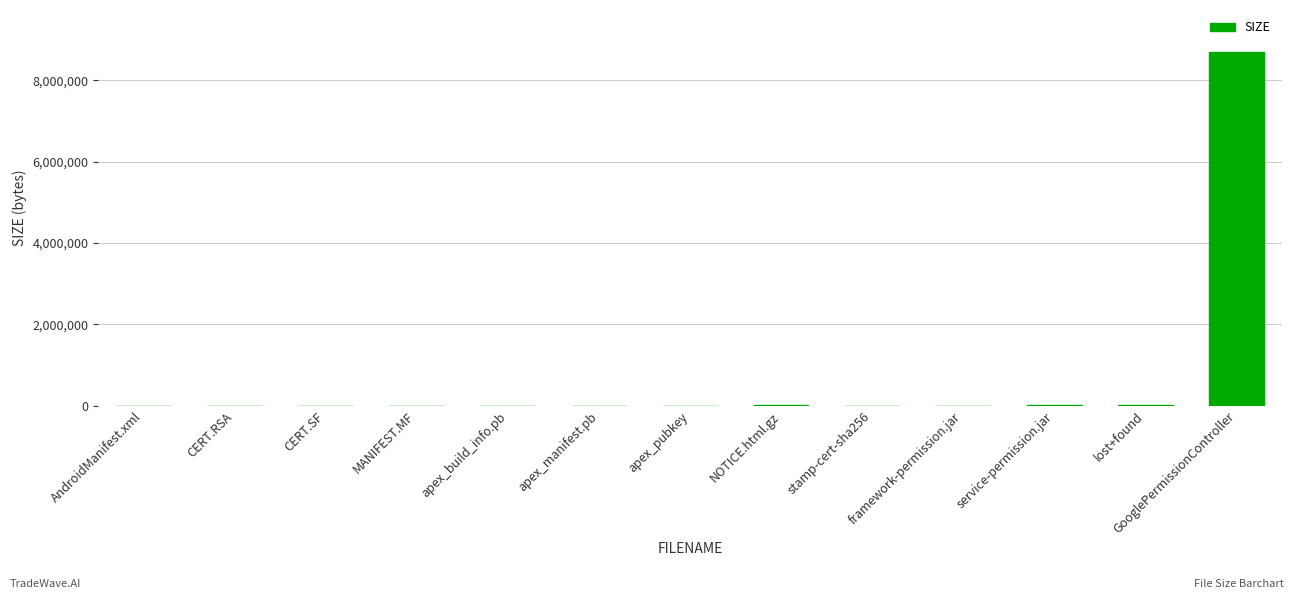

What is the average value?

673823